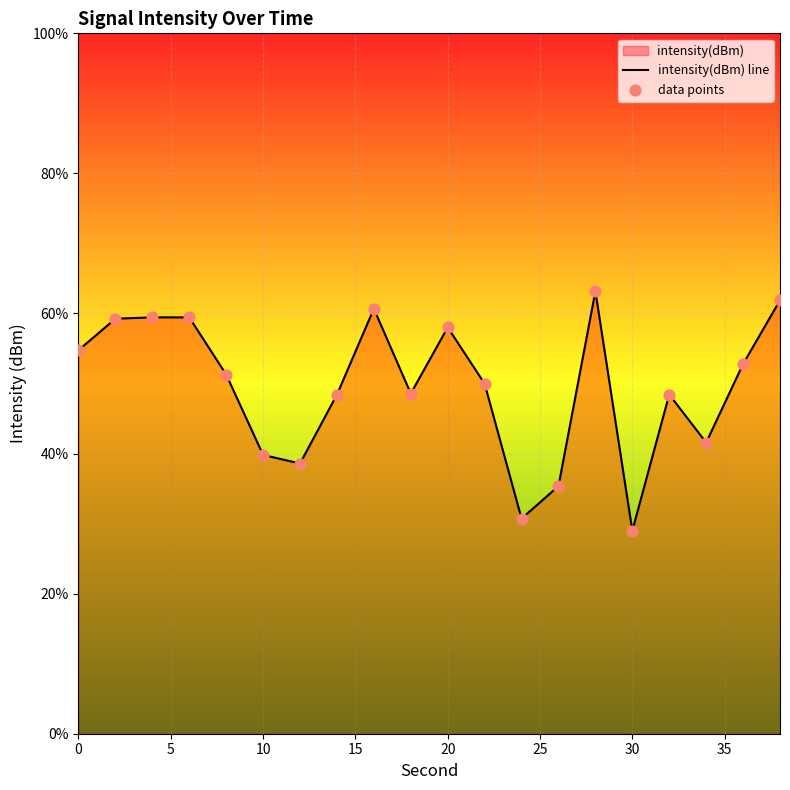

Which series reaches the maximum Y coordinate?

intensity(dBm) line